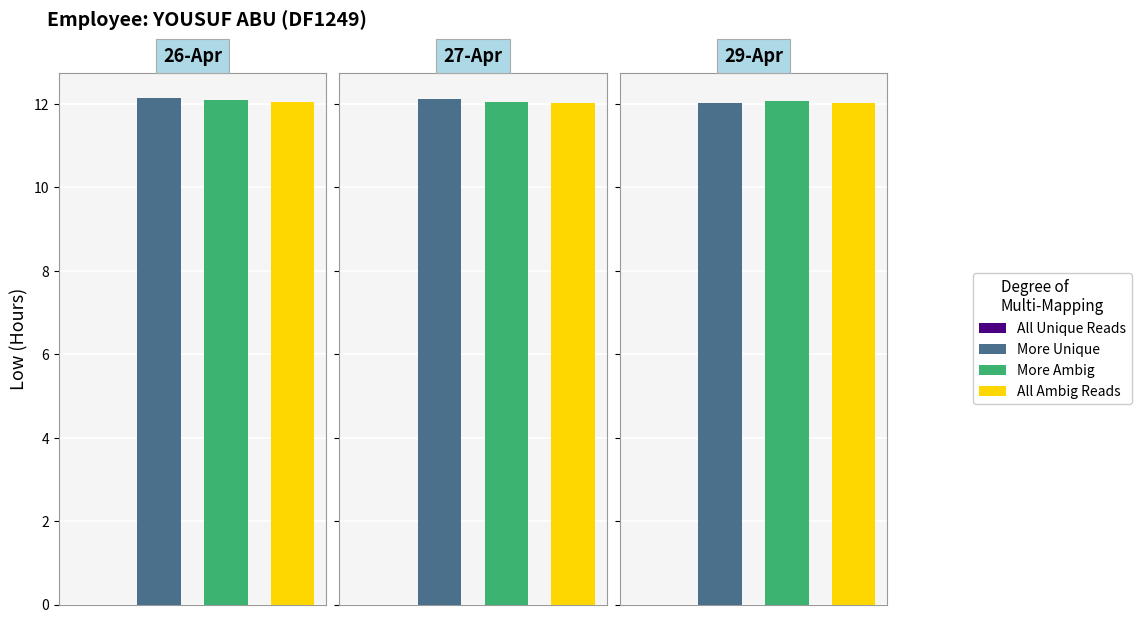

What is the sum of all All Ambig Reads values?

36.1